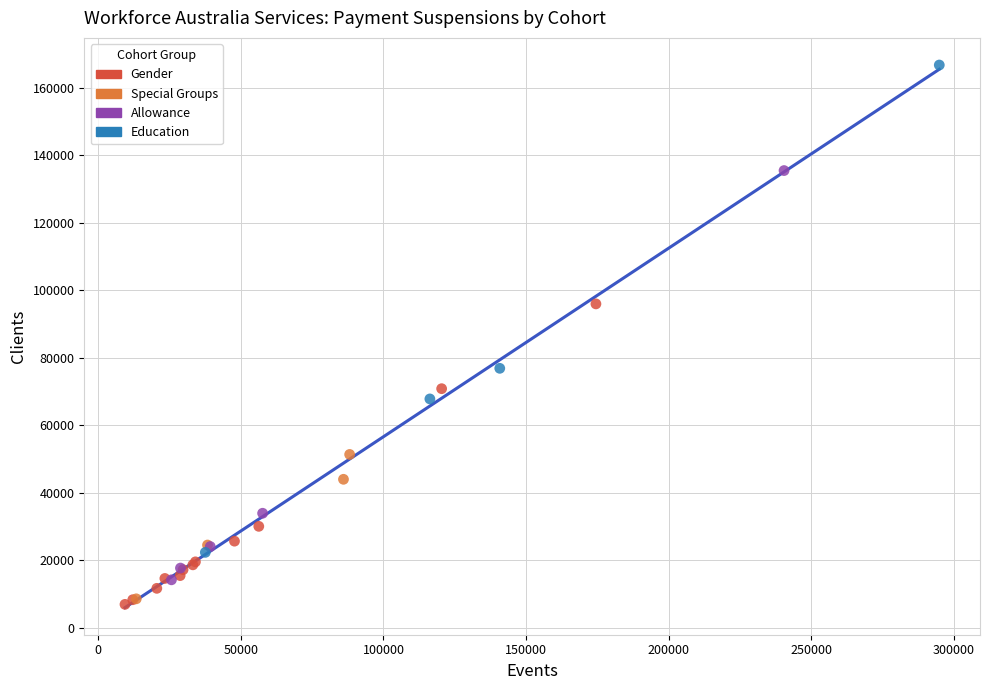

Which series reaches the maximum Y coordinate?

Education